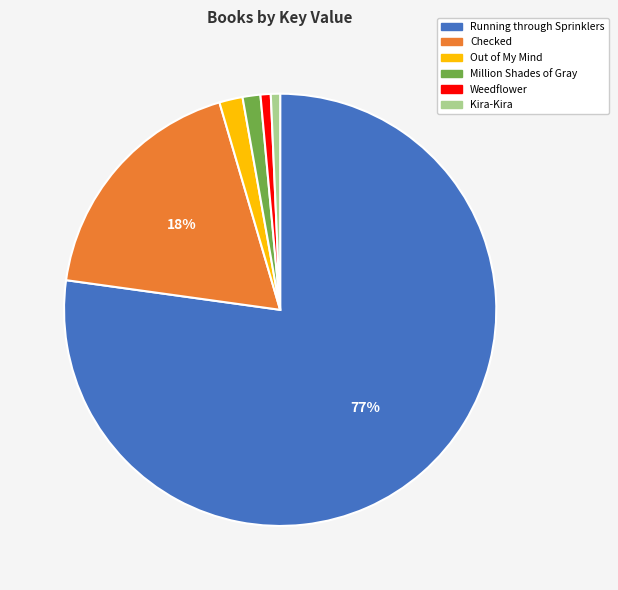

True or false: Million Shades of Gray accounts for 11% of the total.

False